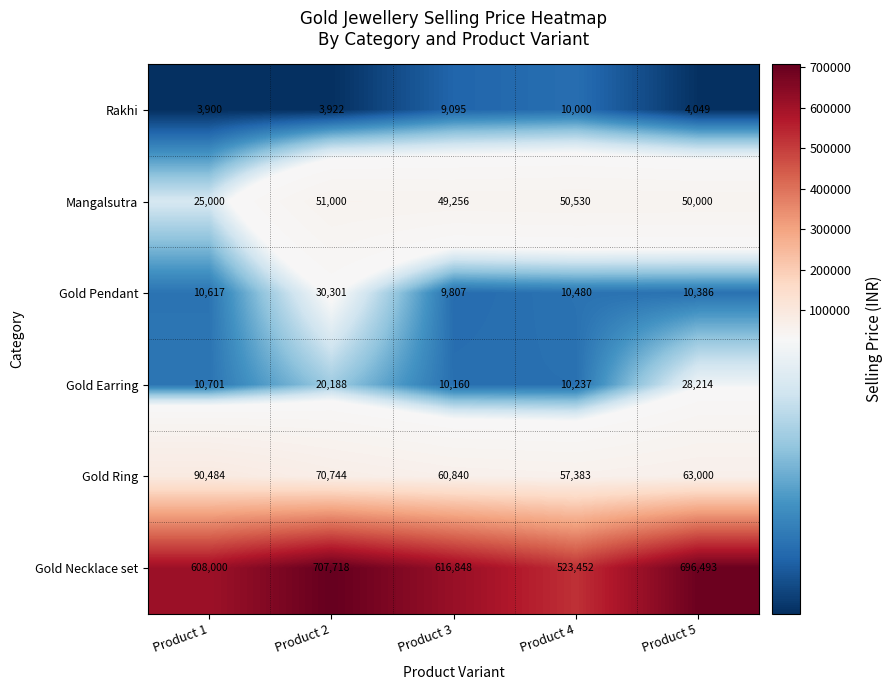

What is the lowest value of the Gold Earring series?

10160